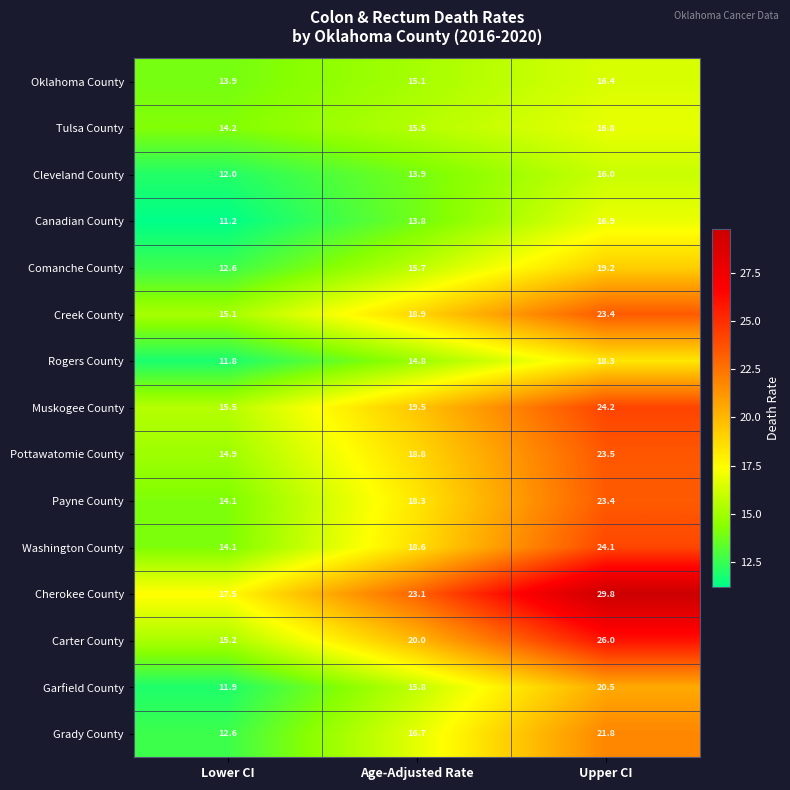

List the labels in order of Creek County value, largest first.

Upper CI, Age-Adjusted Rate, Lower CI